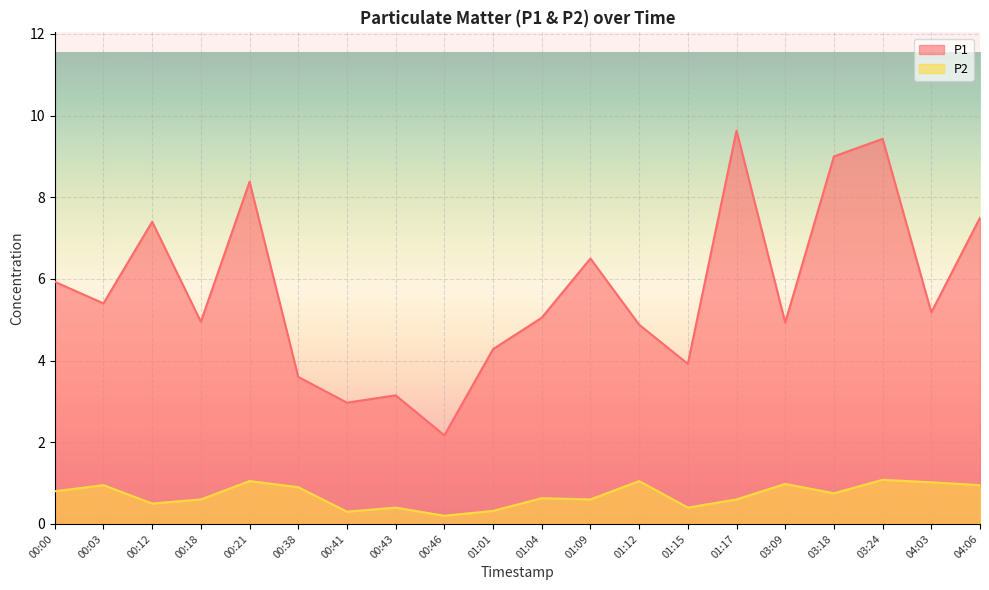

How many lines are shown in the chart?

2